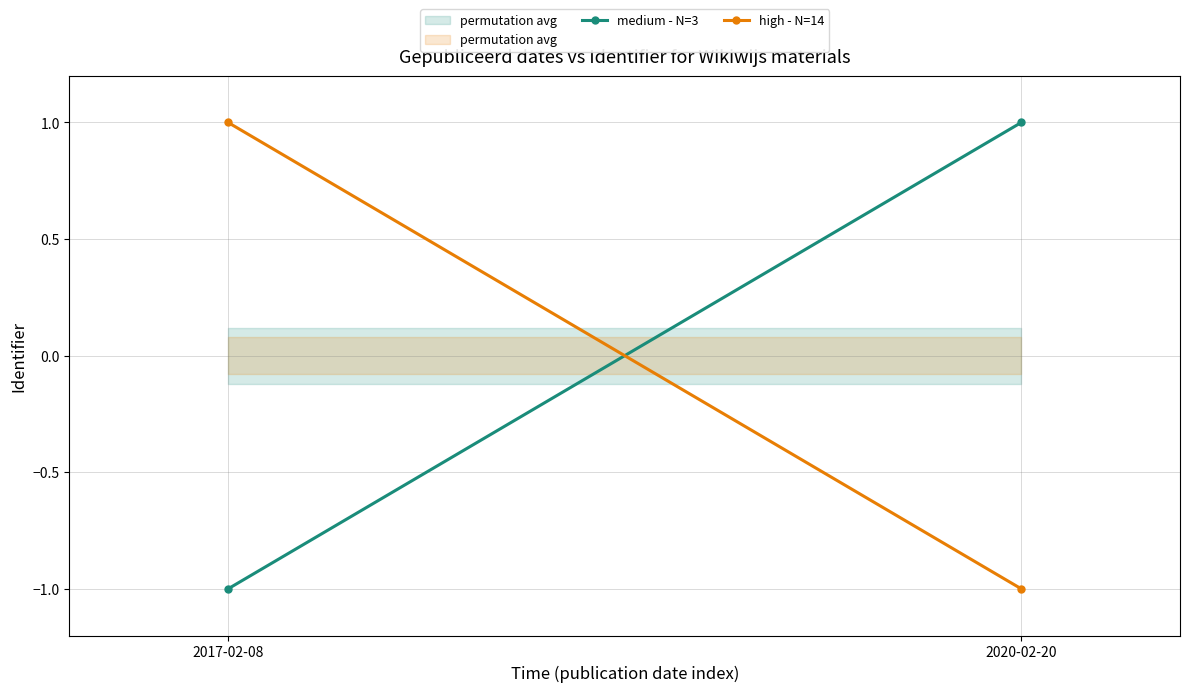

At 2020-02-20, list the series in order from smallest to largest.

high - N=14, medium - N=3